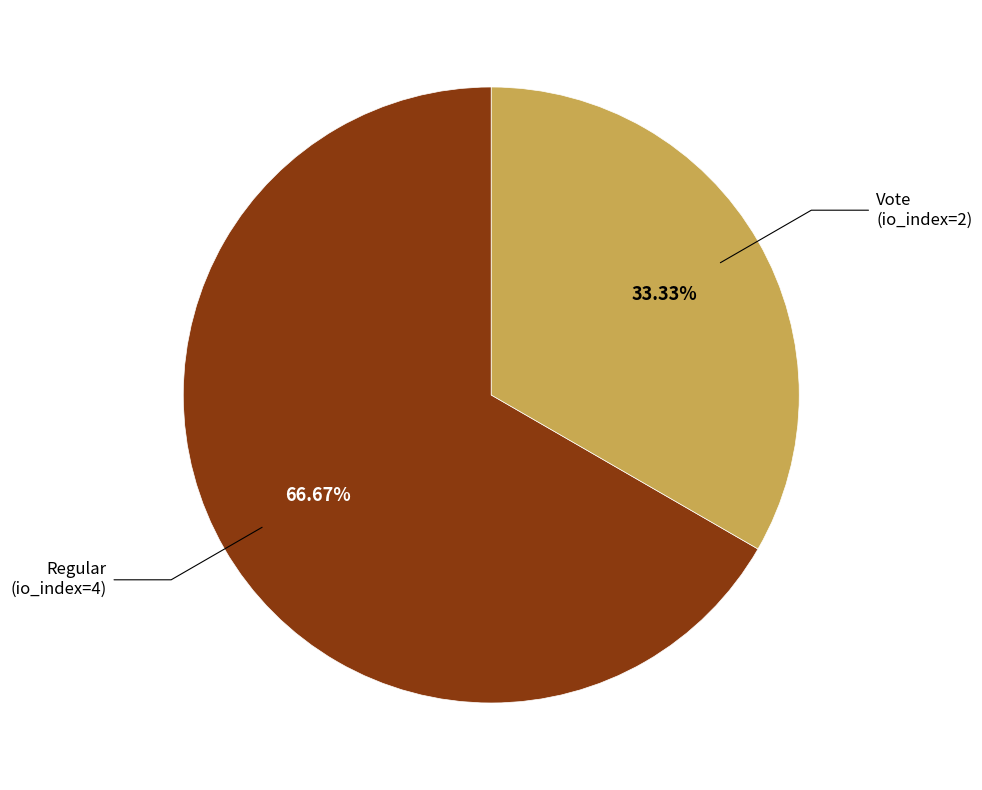

Is there any slice that represents more than half of the pie?

Yes